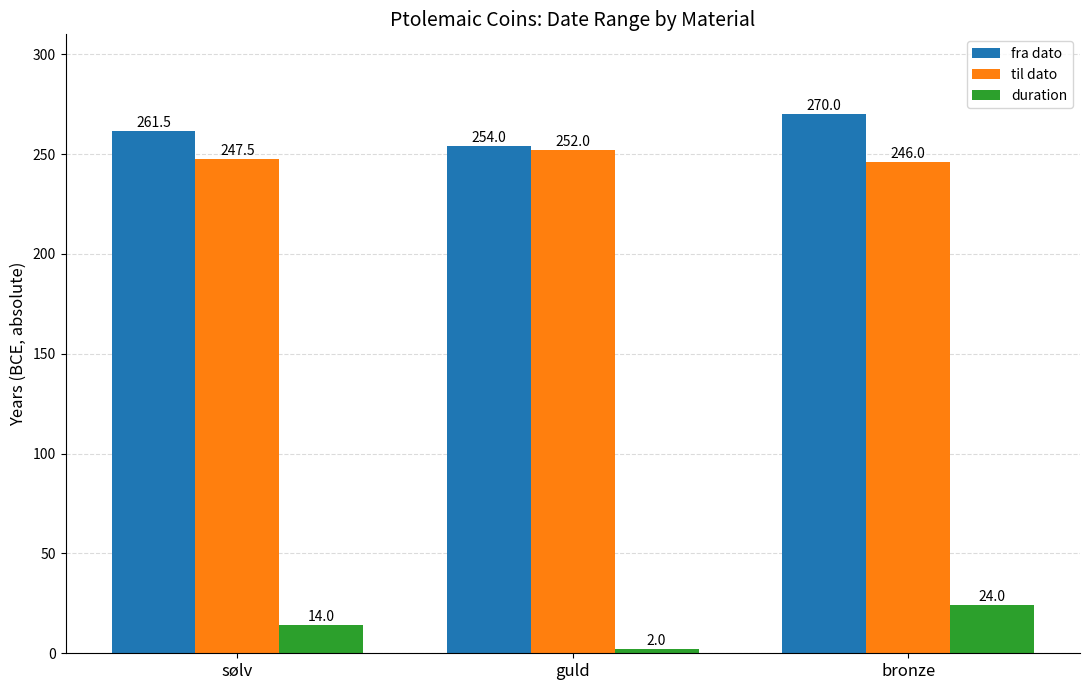

How many data points does each series have?

3